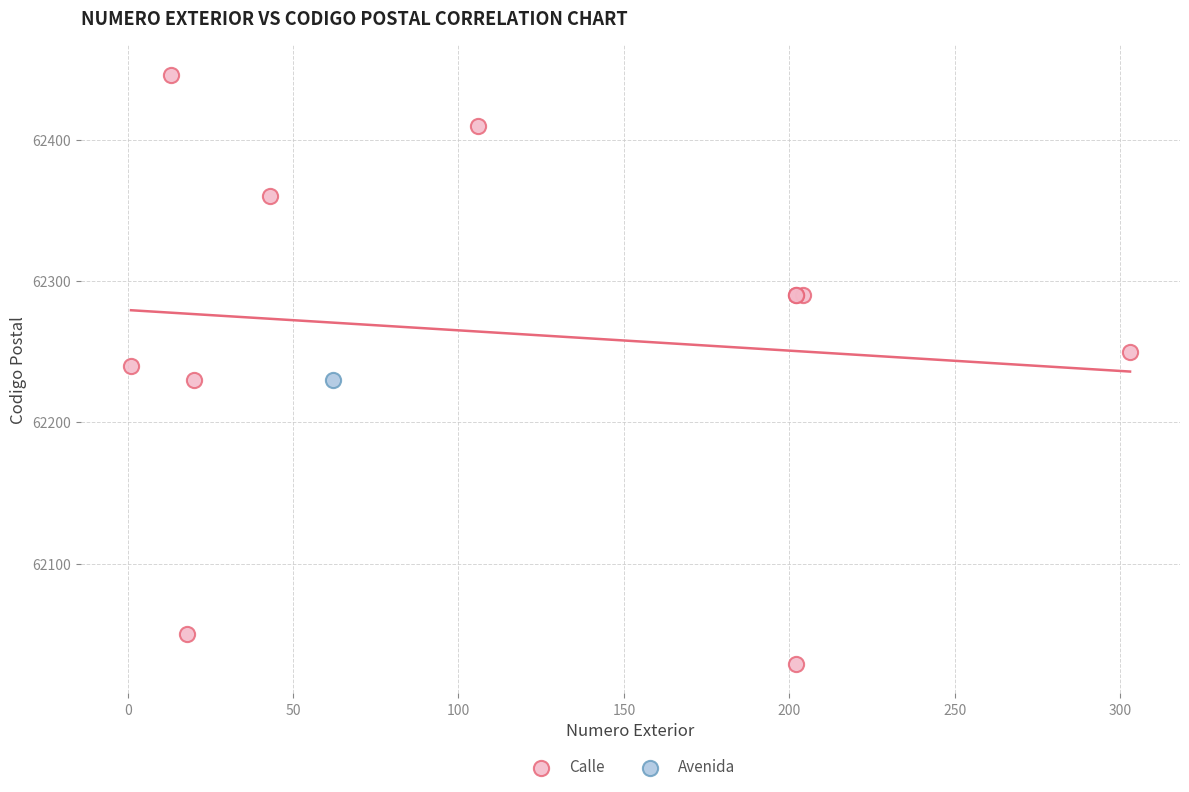

What are all the series names shown in the legend?

Calle, Avenida